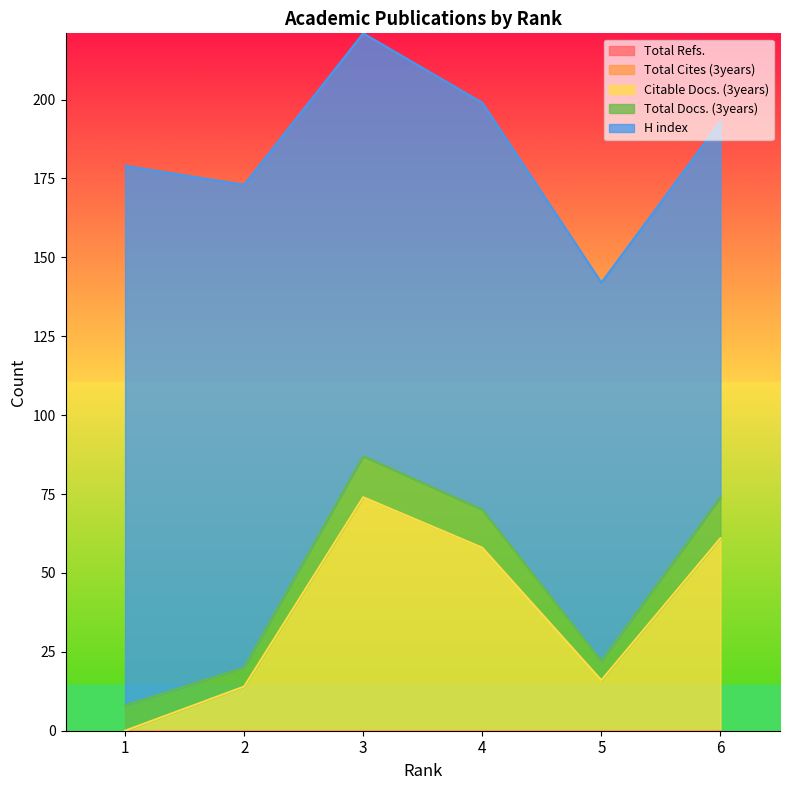

Does the chart have visible grid lines?

No